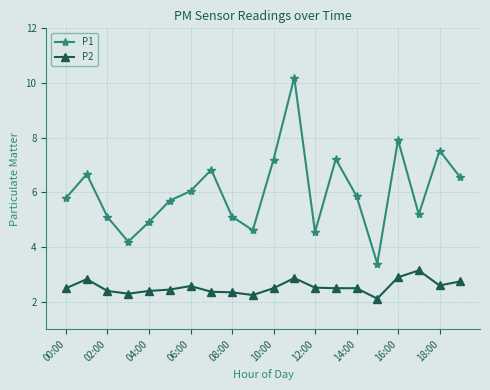

How many lines are shown in the chart?

2